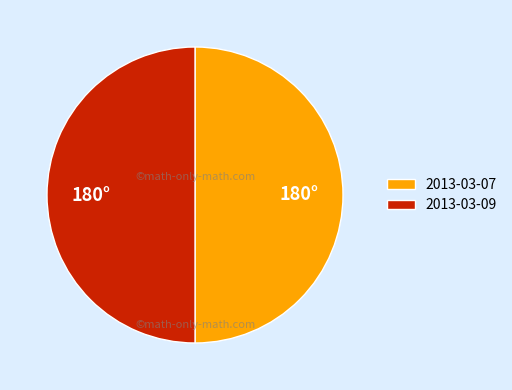

What is the ratio of the value at 2013-03-07 to the value at 2013-03-09?

1.0